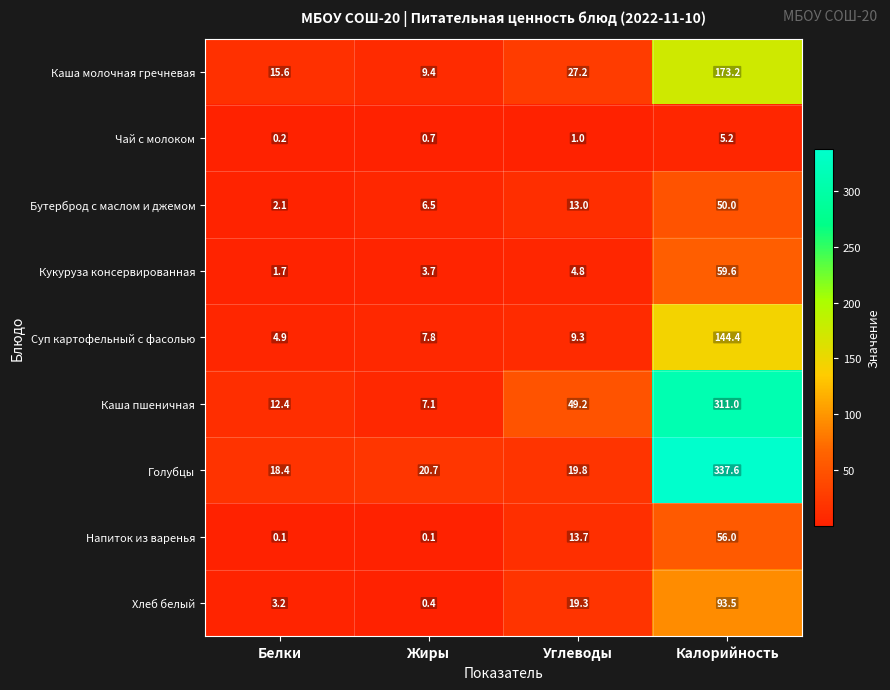

What is the maximum value for Кукуруза консервированная?

59.6